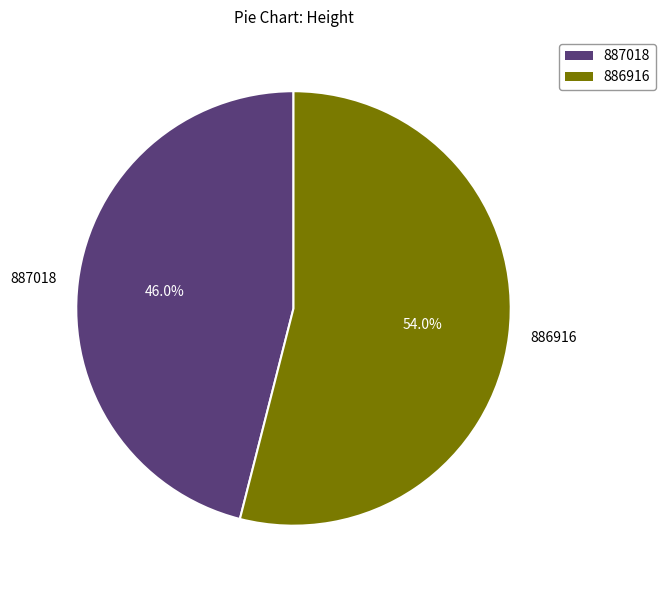

Count the number of slices in the pie.

2